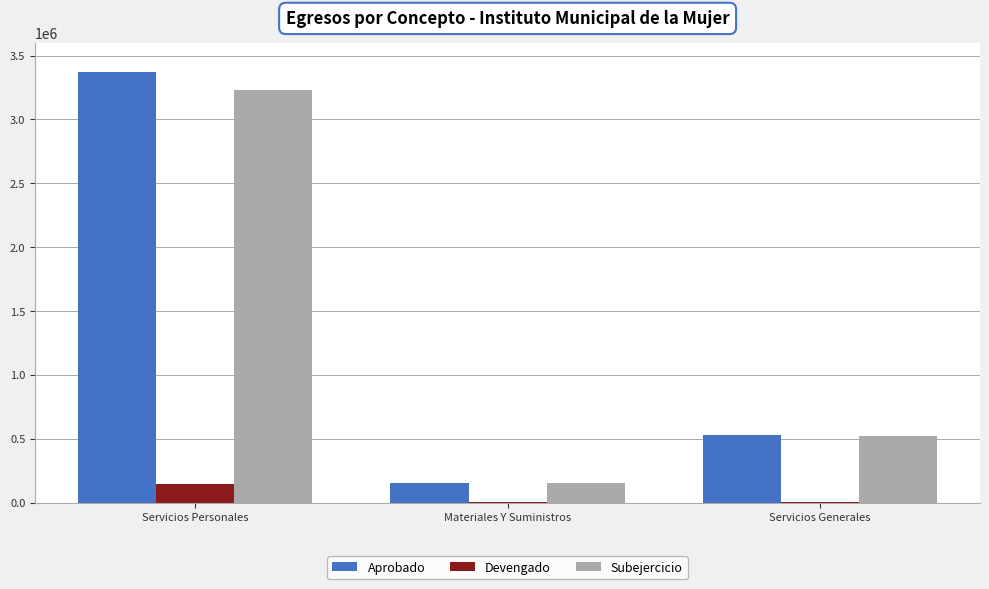

Count the number of data series in this chart.

3